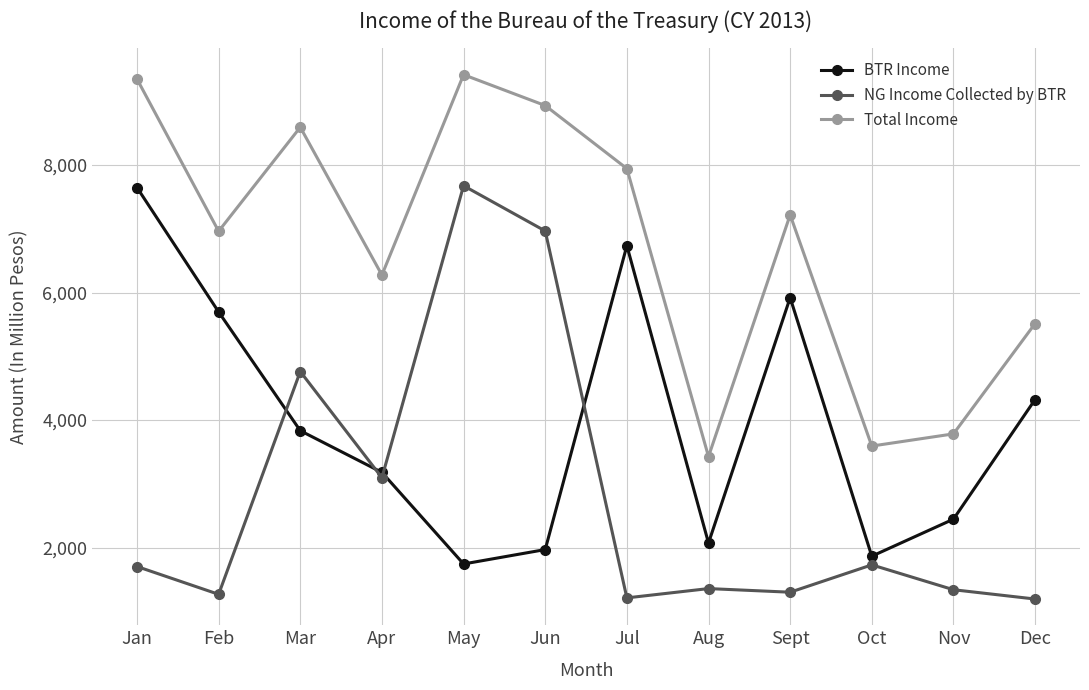

What is the approximate value of Total Income at Jan, to the nearest 50?

9350